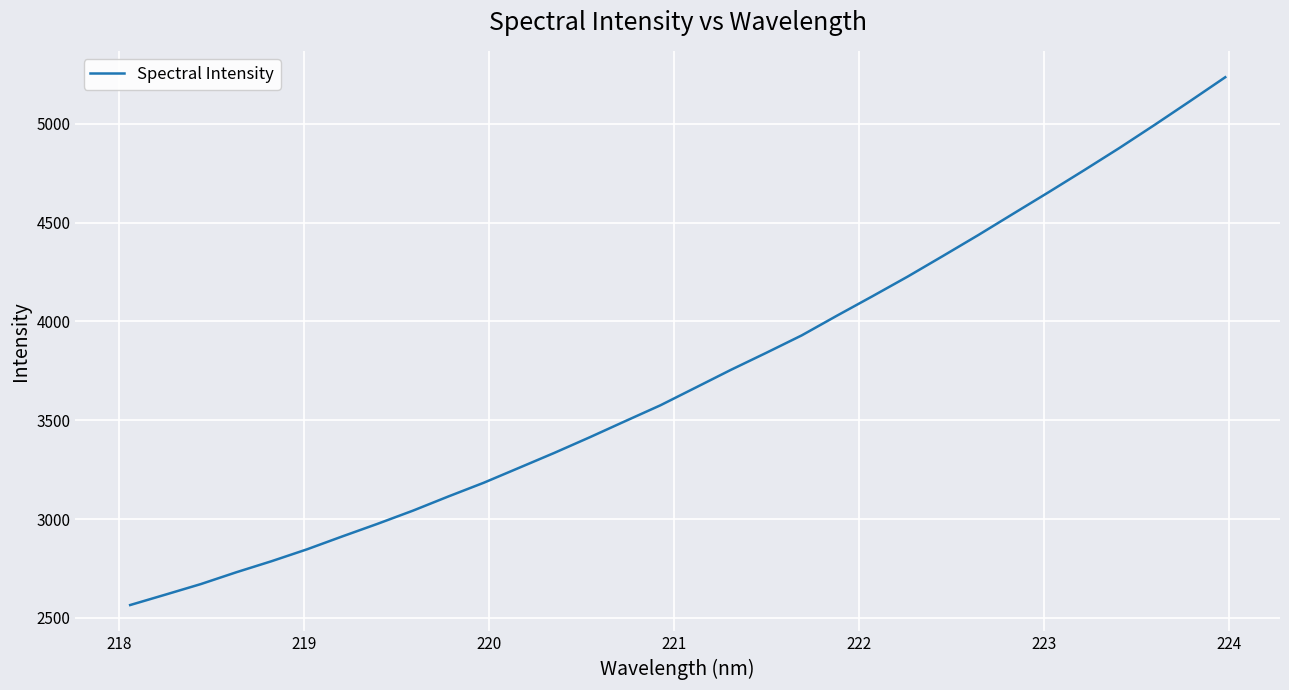

What is the greatest value displayed?

5235.8